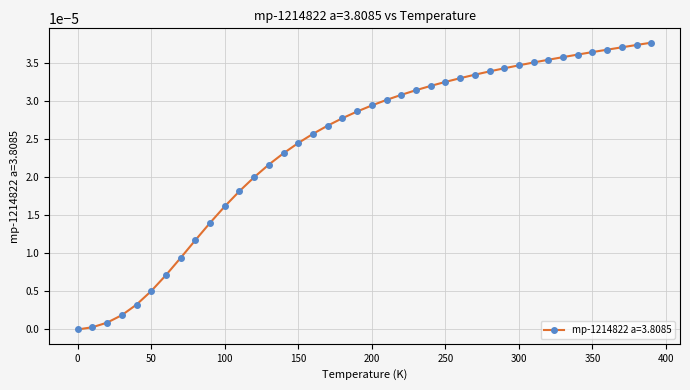

Count the number of data series in this chart.

1